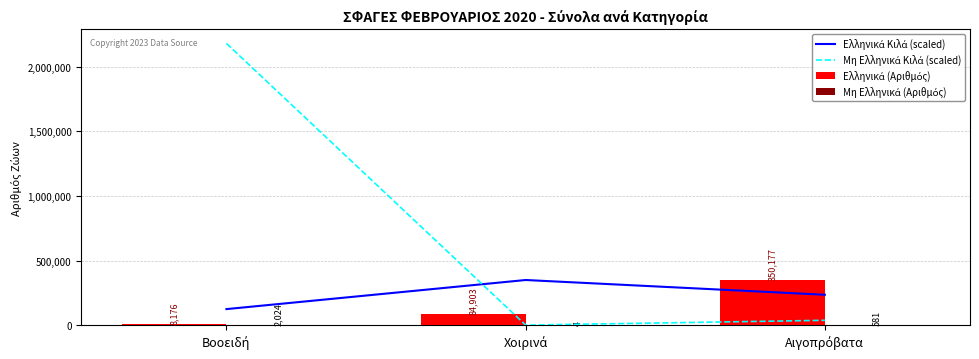

Are the bars grouped side by side (vs. stacked)?

Yes